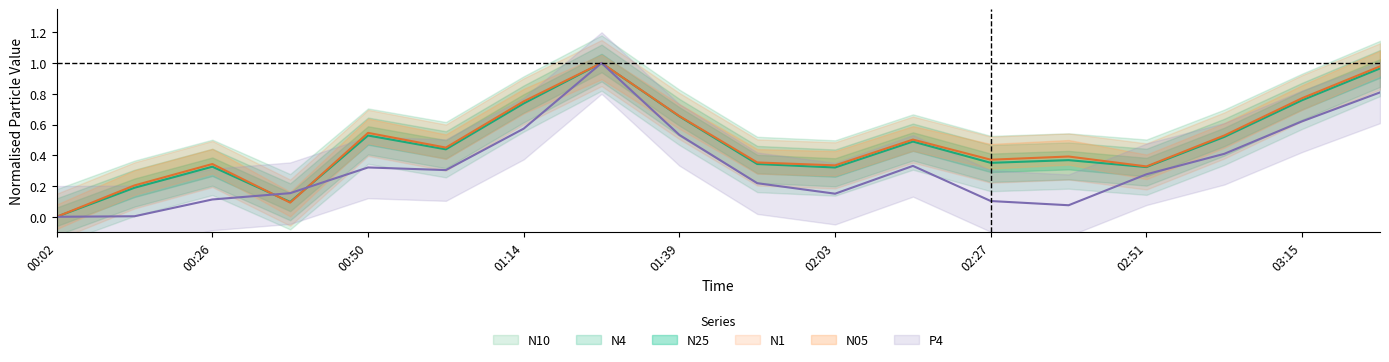

Which series has the largest total across all categories?

N1